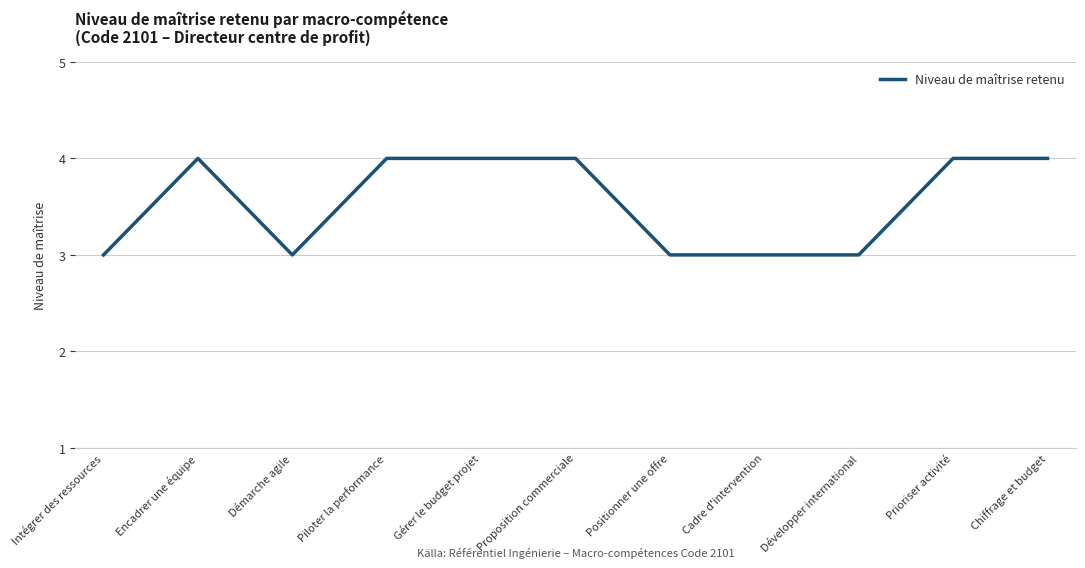

Does the chart have visible grid lines?

Yes